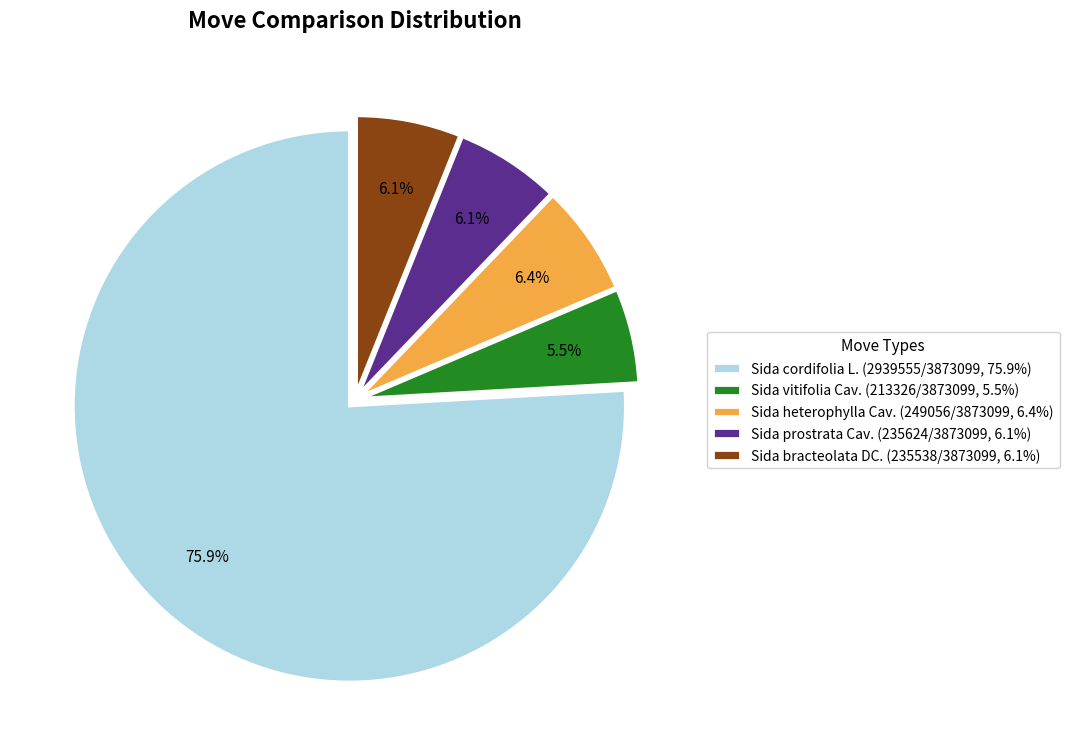

Is the sum of Sida vitifolia Cav. and Sida bracteolata DC. greater than half?

No